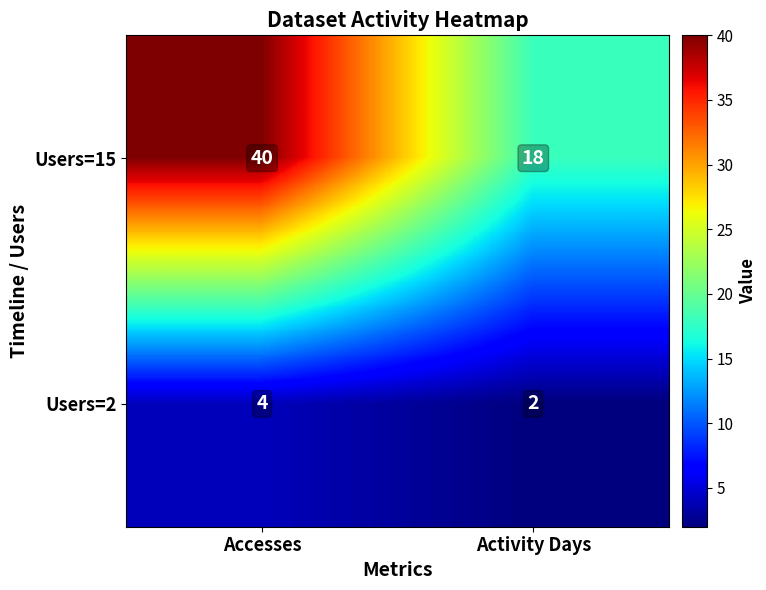

What is the smallest value displayed?

2